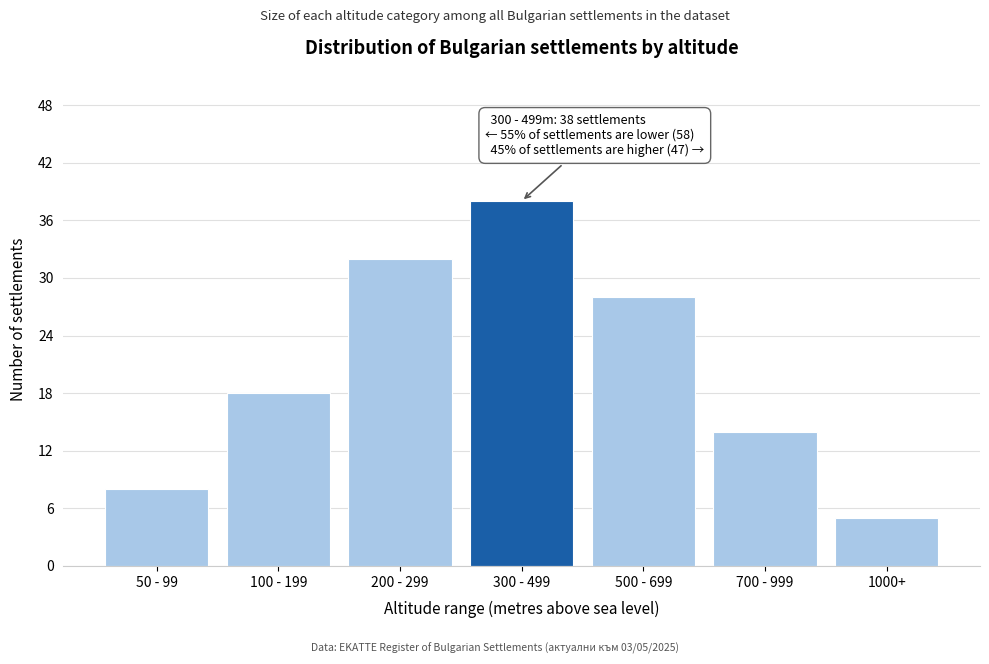

Reading right to left, what are all the values shown in this chart?

1000+=5	700 - 999=14	500 - 699=28	300 - 499=38	200 - 299=32	100 - 199=18	50 - 99=8